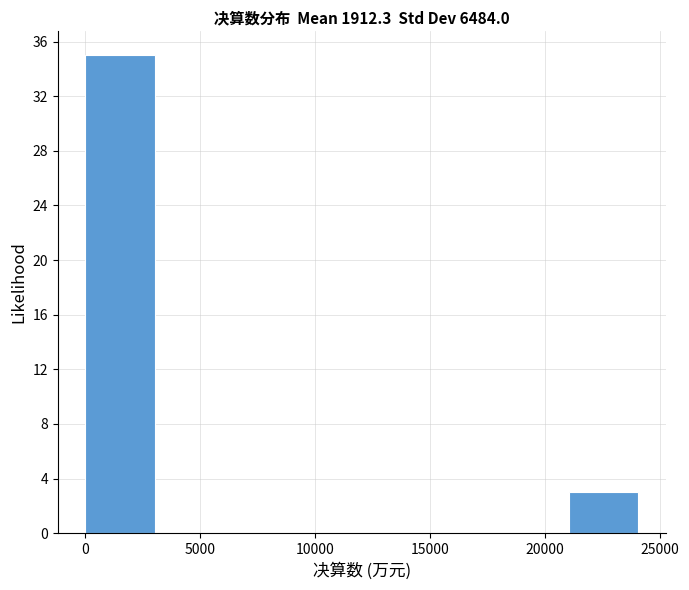

Reading left to right, transcribe this chart: for each bar, give the range it covers on the x-axis and its height. Neither the bar edges nor the heights are printed on the chart, so give them approximately, as read against the axes.

0 to 3000: 35
3000 to 6000: 0
6000 to 9000: 0
9000 to 12000: 0
12000 to 15000: 0
15000 to 18000: 0
18000 to 21000: 0
21000 to 24000: 3